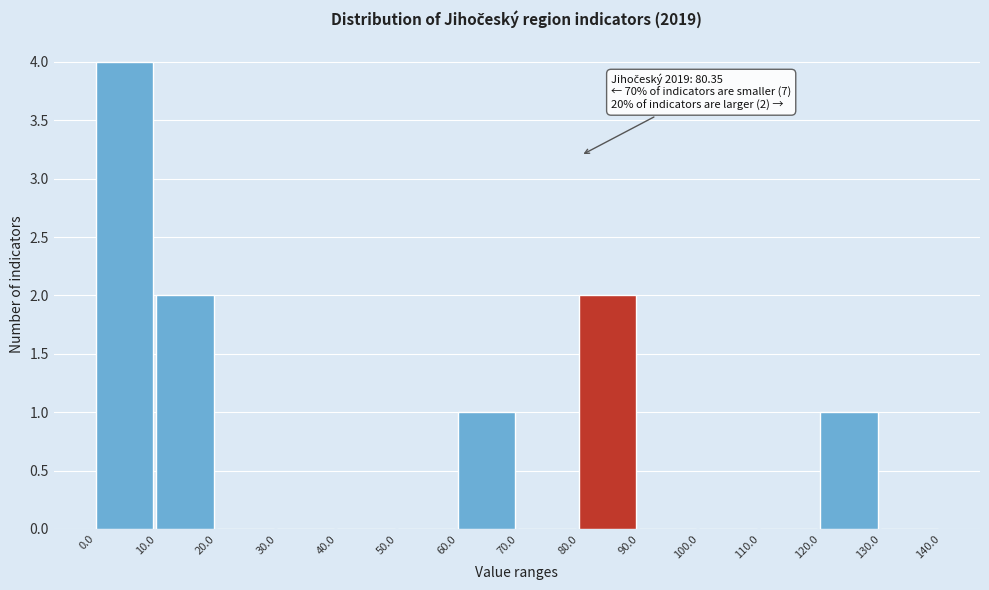

Which range on the x-axis has the tallest bar?

0.0 to 10.0